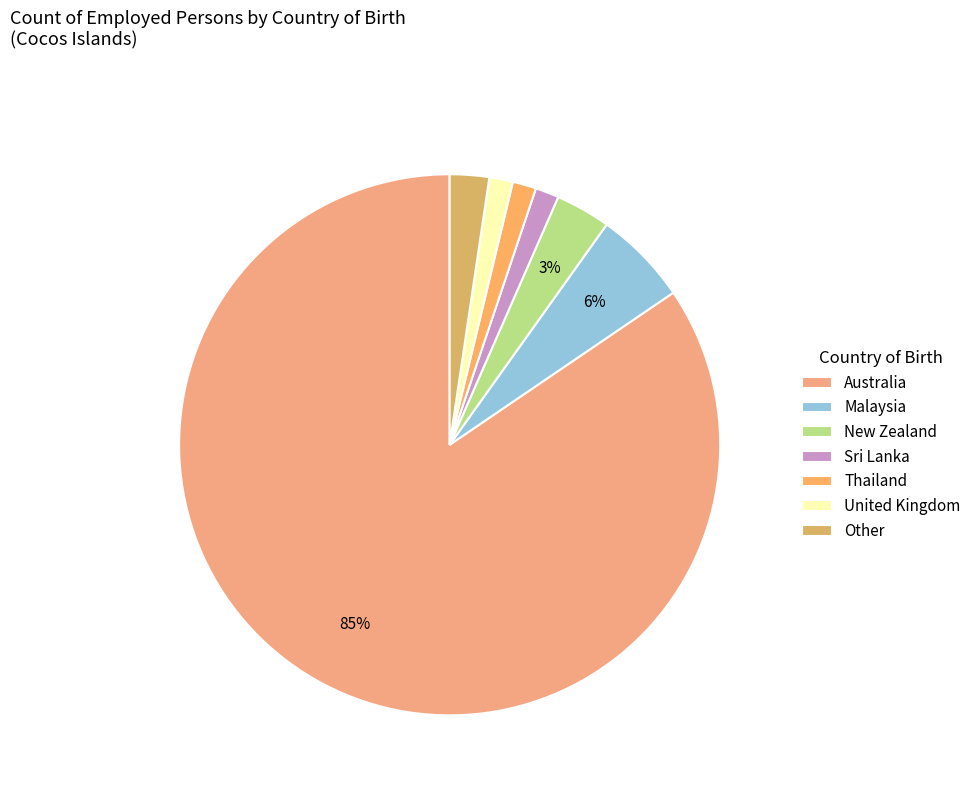

Count the number of slices in the pie.

7